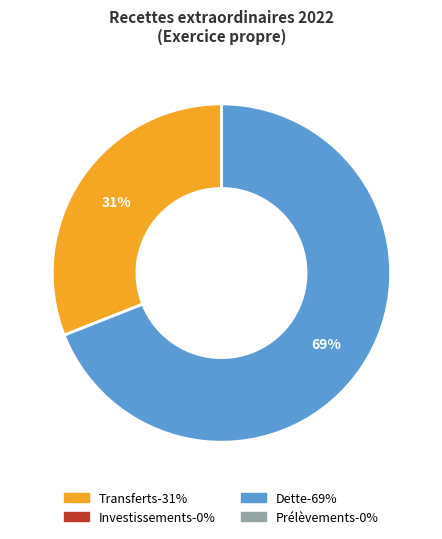

To the nearest percent, what is the average slice percentage?

25%